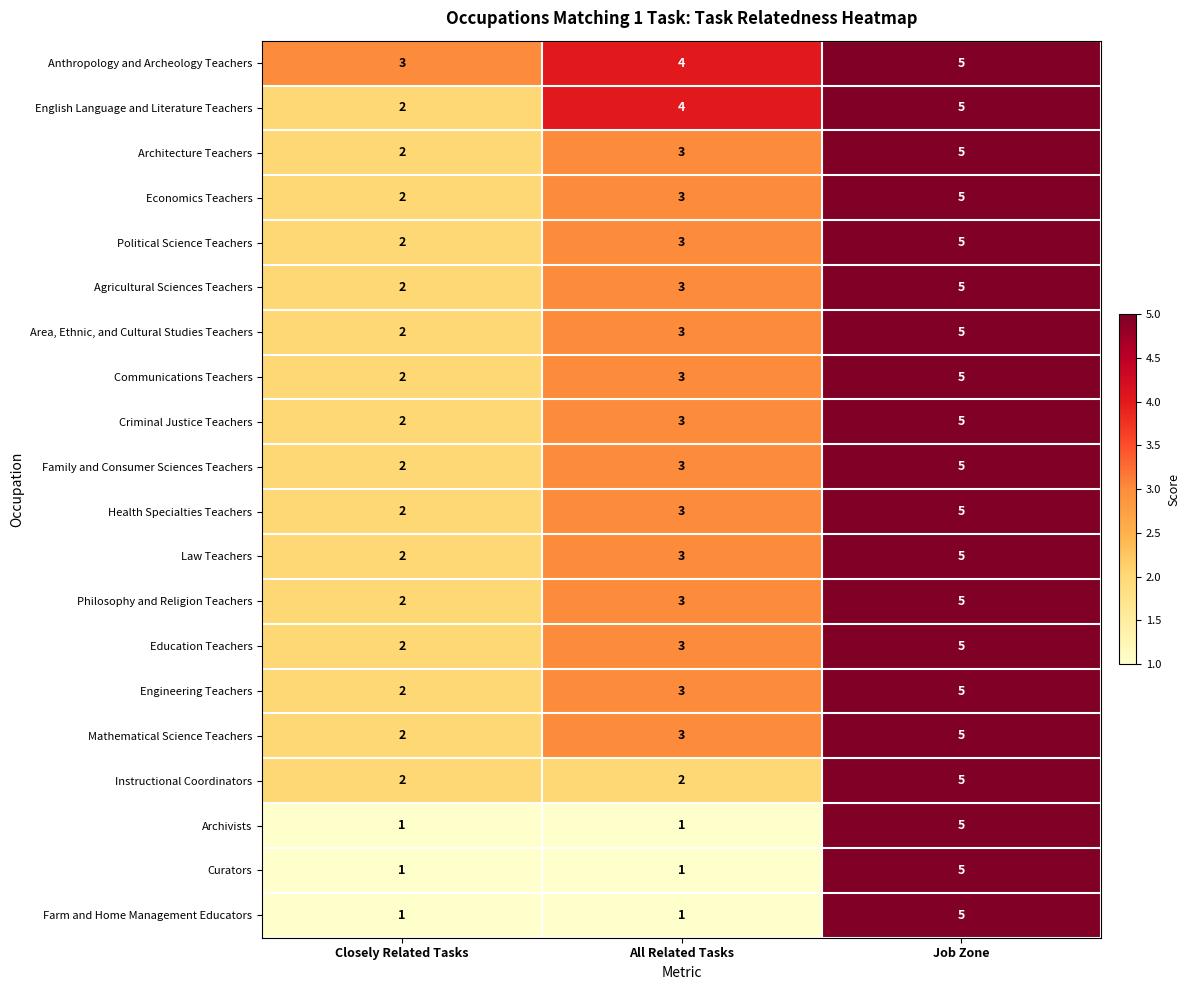

How many Communications Teachers values are between 2 and 5?

3